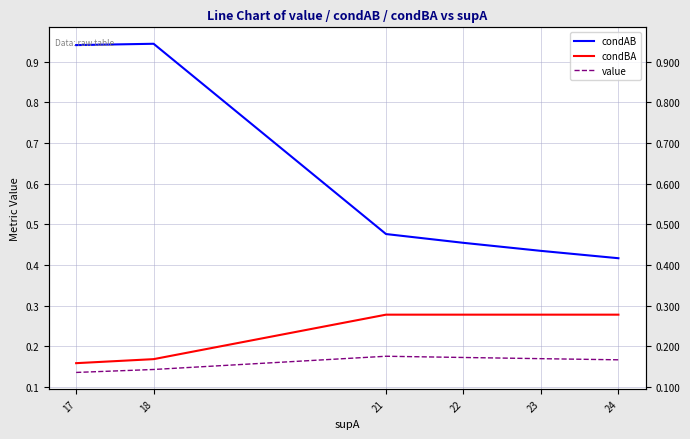

Which label corresponds to the smallest value in the chart?

17